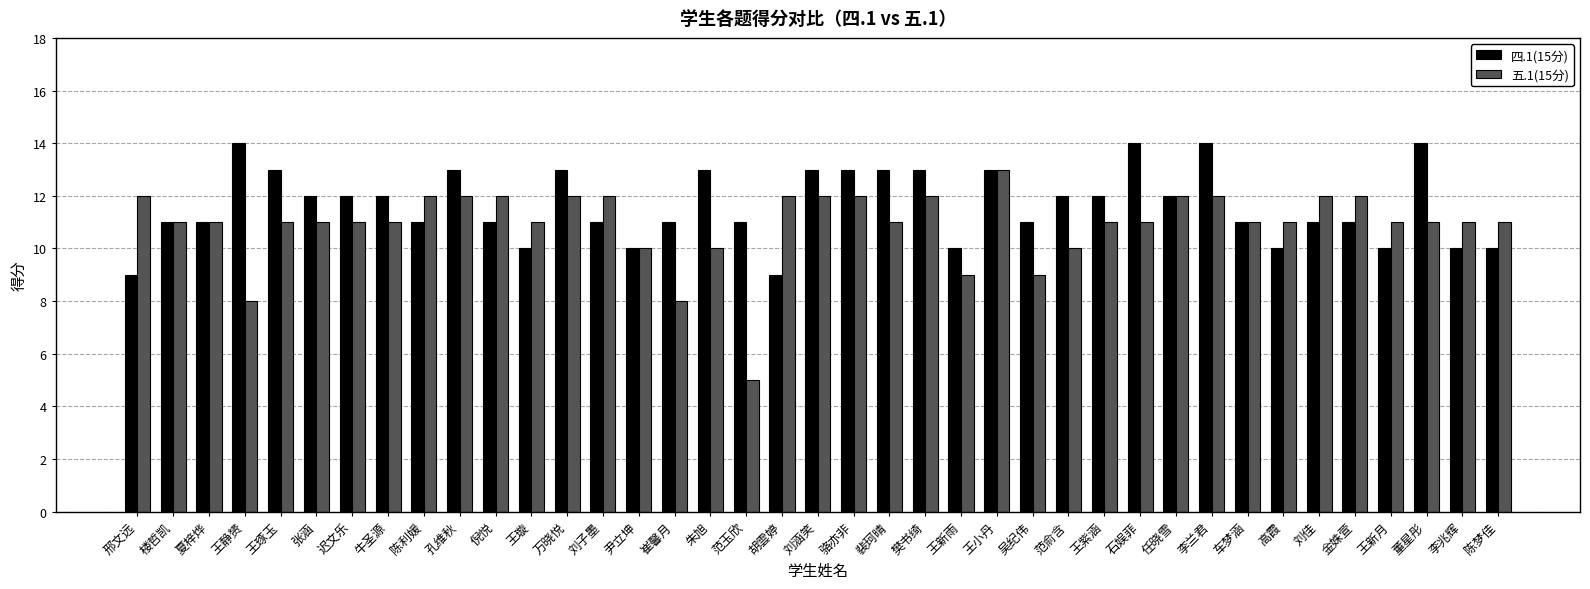

What is the value of the 四.1(15分) bar at the 39th from the left?

10